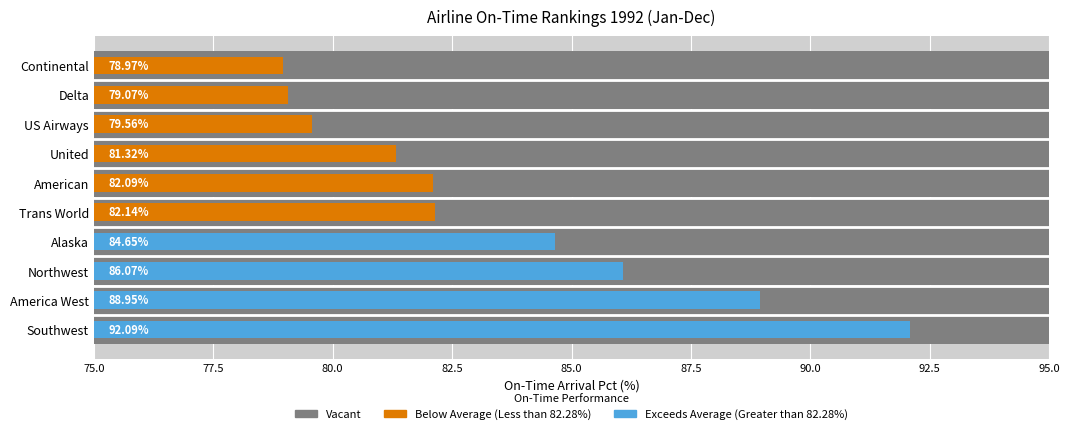

How many categories are shown in the chart?

10